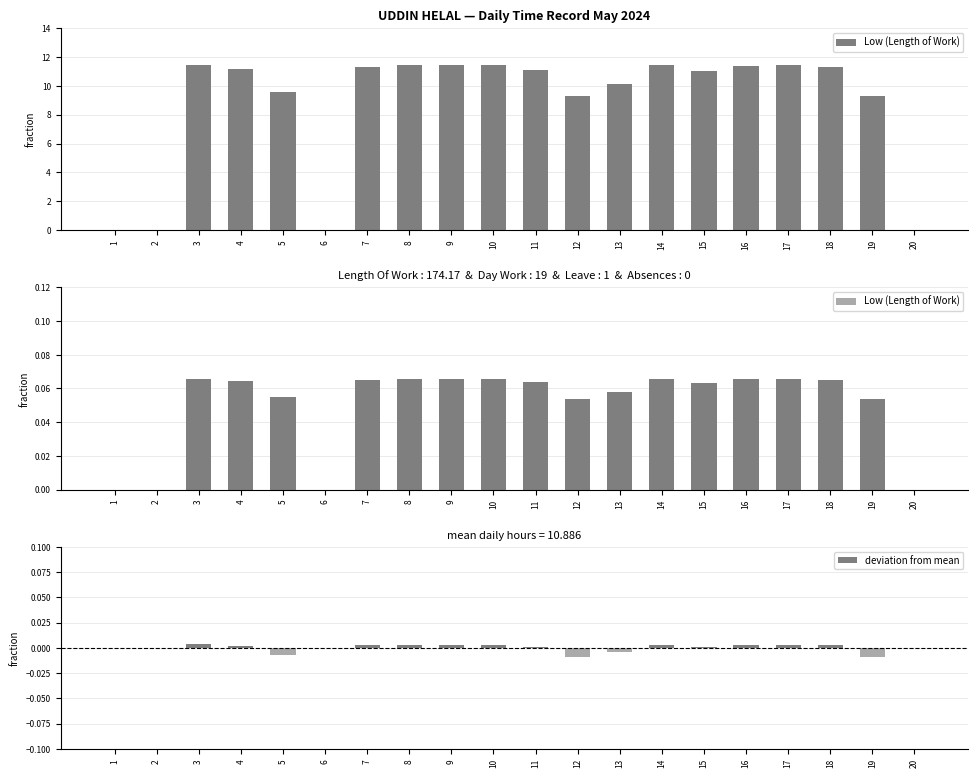

Reading left to right, extract all data points from this chart.

Low (Length of Work): 1=0.0	2=0.0	3=0.1	4=0.1	5=0.1	6=0.0	7=0.1	8=0.1	9=0.1	10=0.1	11=0.1	12=0.1	13=0.1	14=0.1	15=0.1	16=0.1	17=0.1	18=0.1	19=0.1	20=0.0
deviation from mean: 1=0.0	2=0.0	3=0.0	4=0.0	5=-0.0	6=0.0	7=0.0	8=0.0	9=0.0	10=0.0	11=0.0	12=-0.0	13=-0.0	14=0.0	15=0.0	16=0.0	17=0.0	18=0.0	19=-0.0	20=0.0